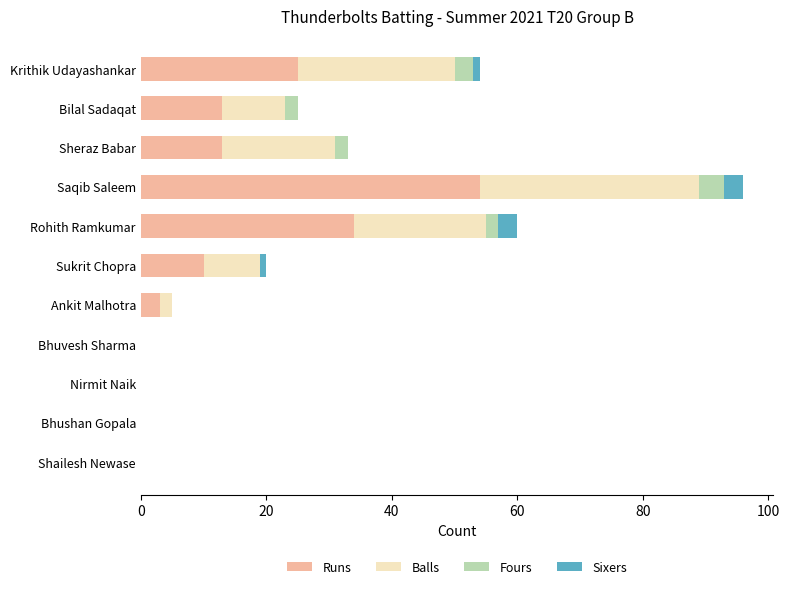

At which category is the sum across all series the highest?

Saqib Saleem